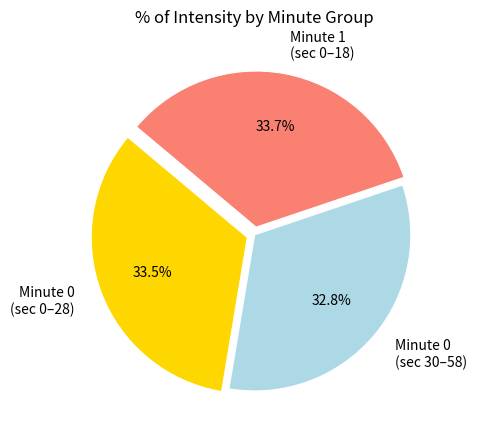

Does Minute 0 (sec 30–58) account for over 50% of the chart?

No